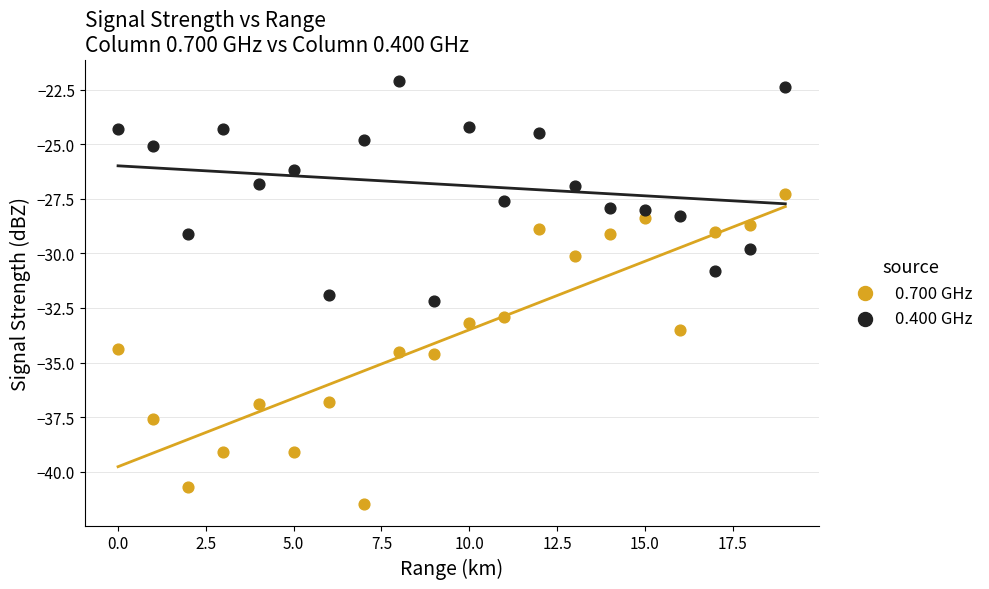

Which series reaches the maximum Y coordinate?

0.400 GHz